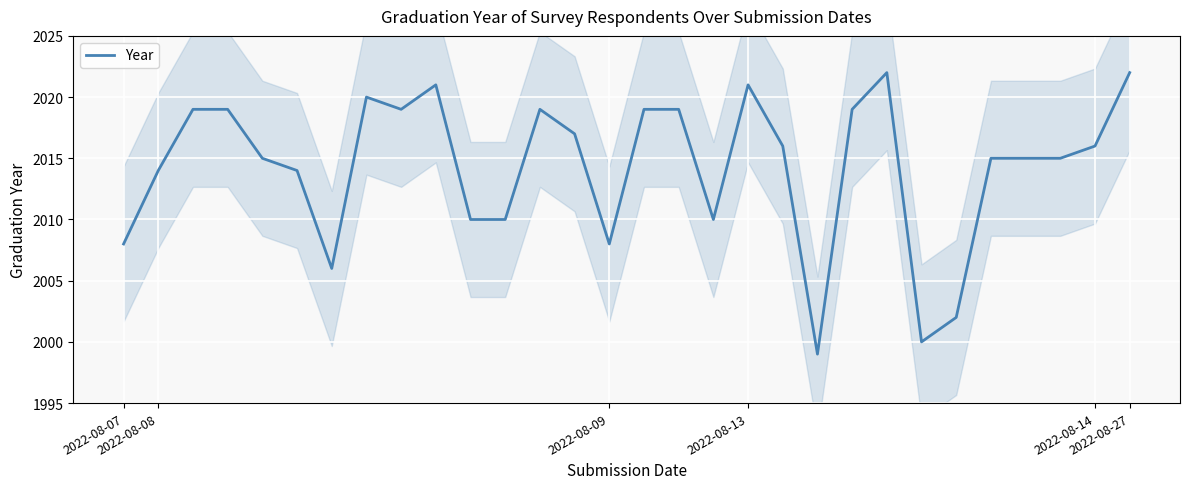

How many points are higher than both their immediate neighbors (excluding endpoints)?

5